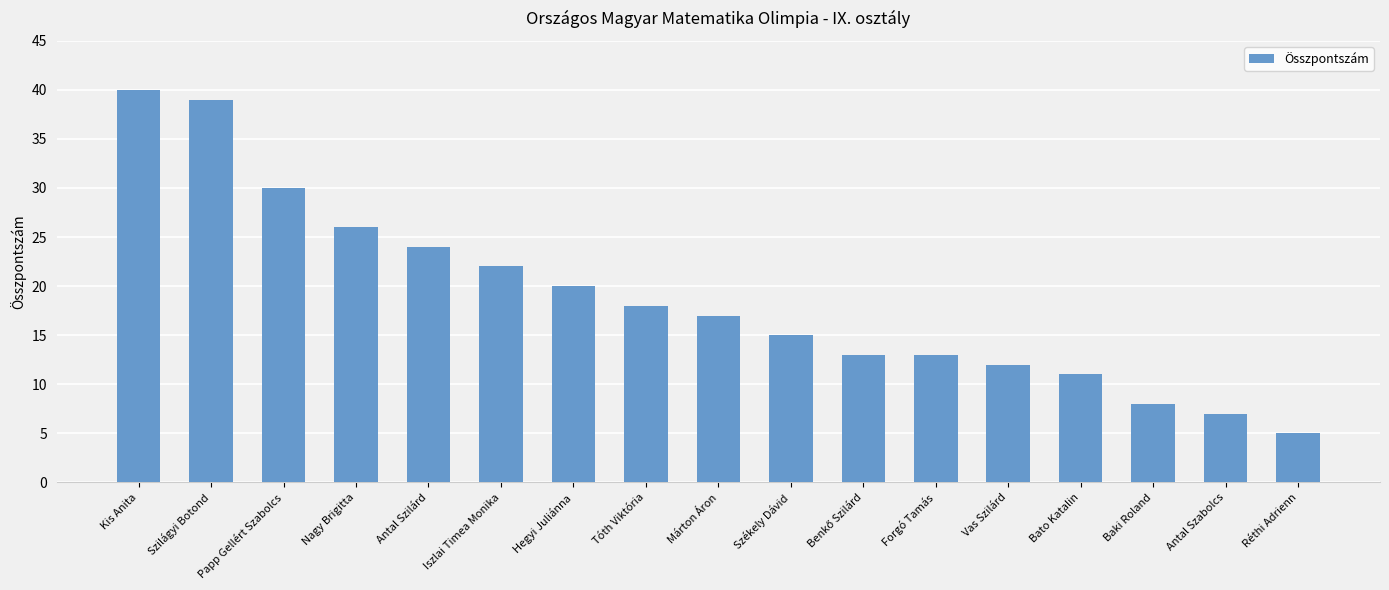

Approximately how many times larger is the value at Antal Szilárd compared to Szilágyi Botond?

0.6